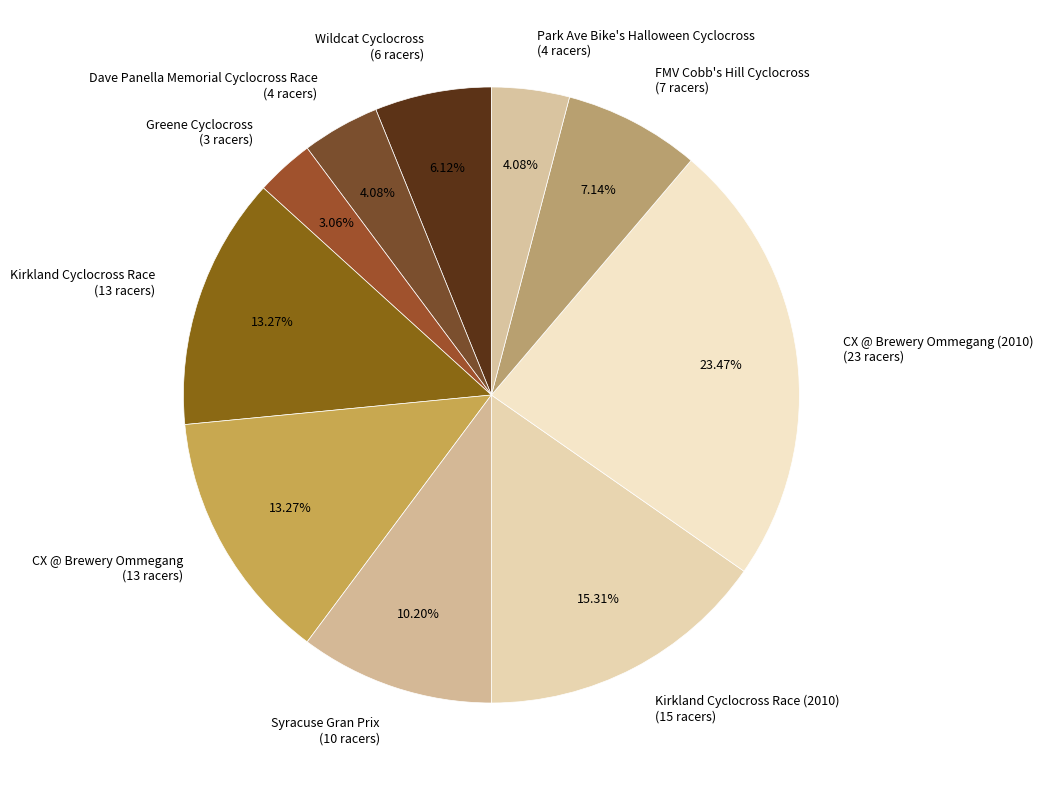

Does any single category account for the majority?

No